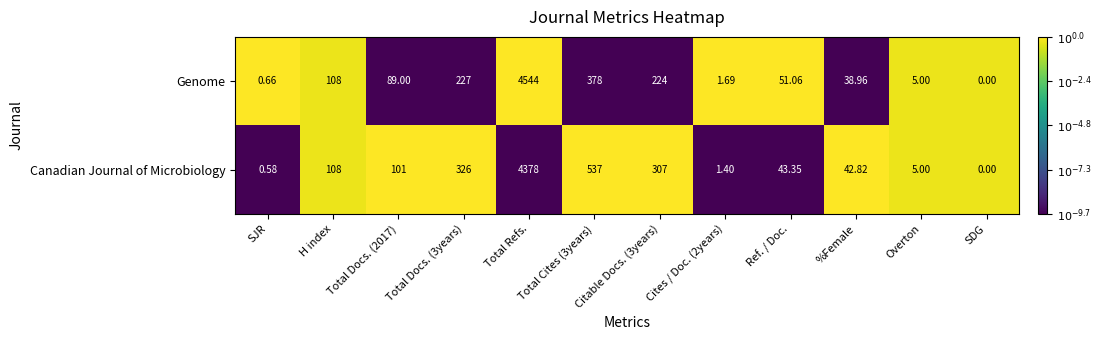

At Cites / Doc. (2years), list the series in order from smallest to largest.

Canadian Journal of Microbiology, Genome